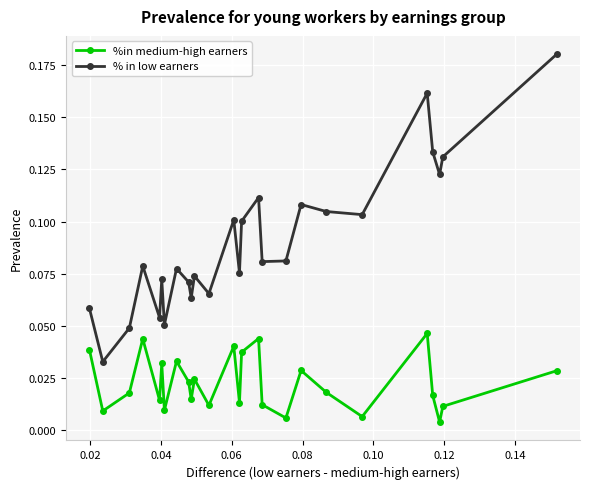

True or false: %in medium-high earners and % in low earners intersect in this chart.

False